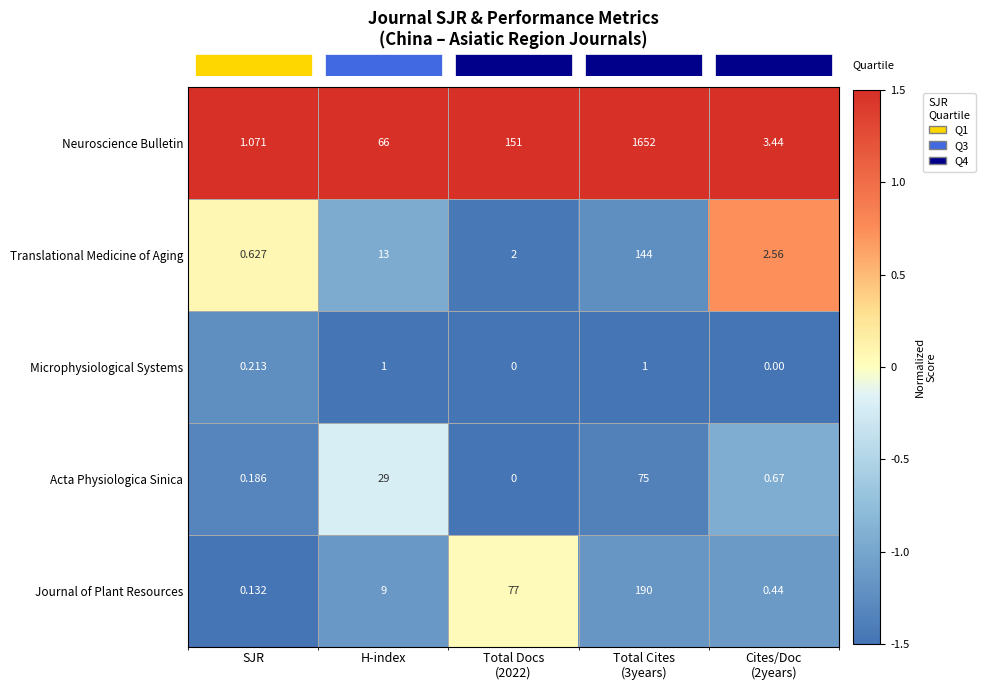

What is the total value across all series at Cites/Doc
(2years)?

7.1